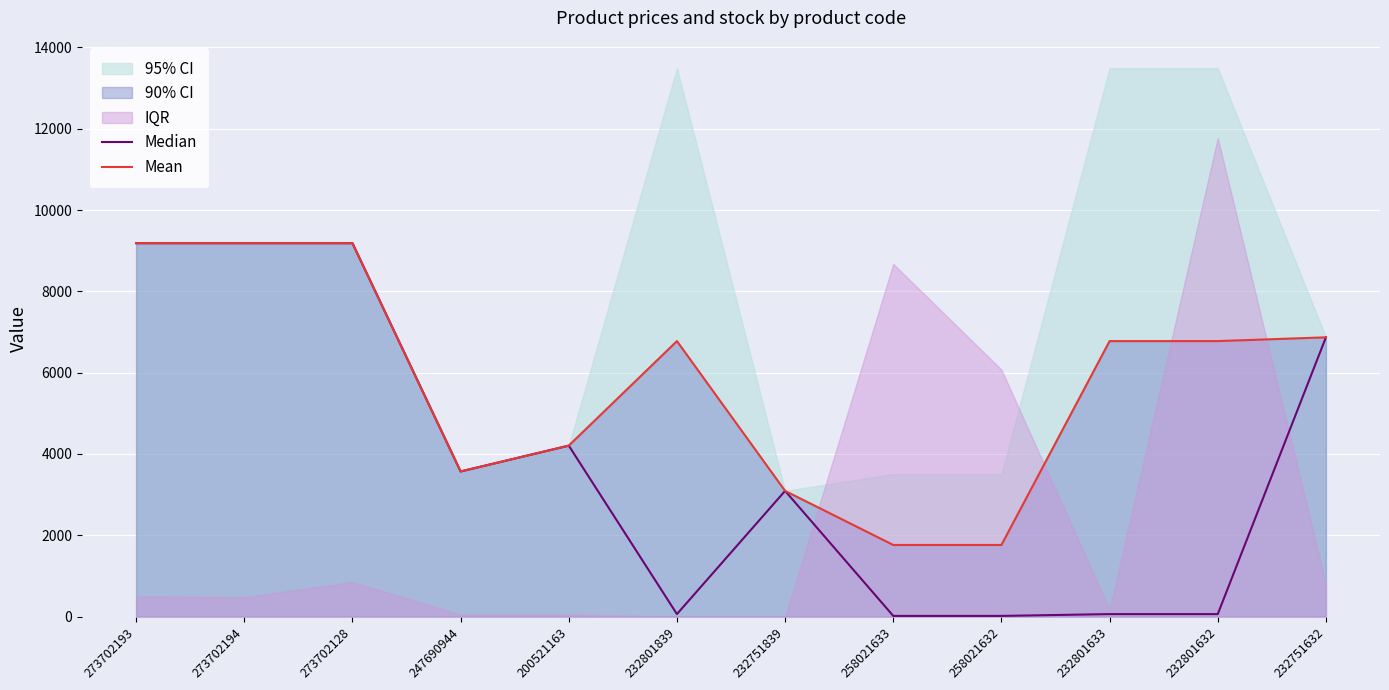

What is the lowest value of the Mean series?

1760.8